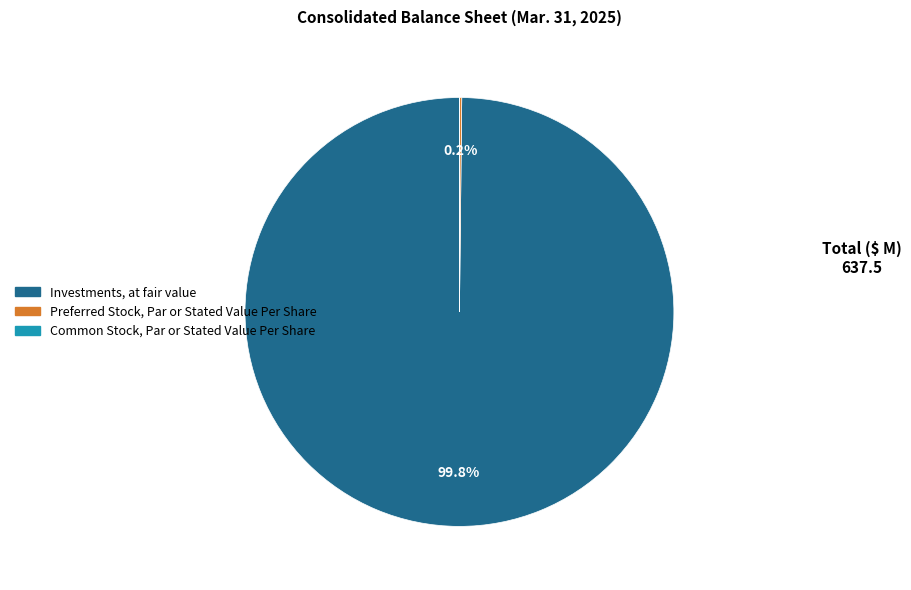

Which slice is the largest?

Investments, at fair value